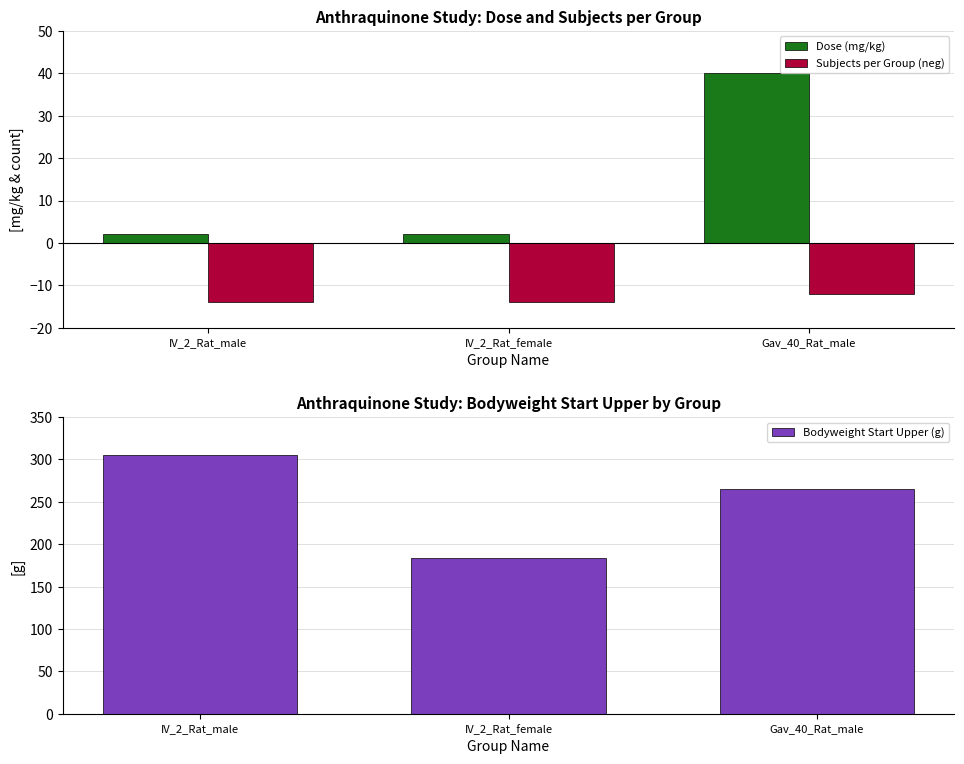

What is the difference between the maximum and minimum values in the Bodyweight Start Upper (g) series?

121.5